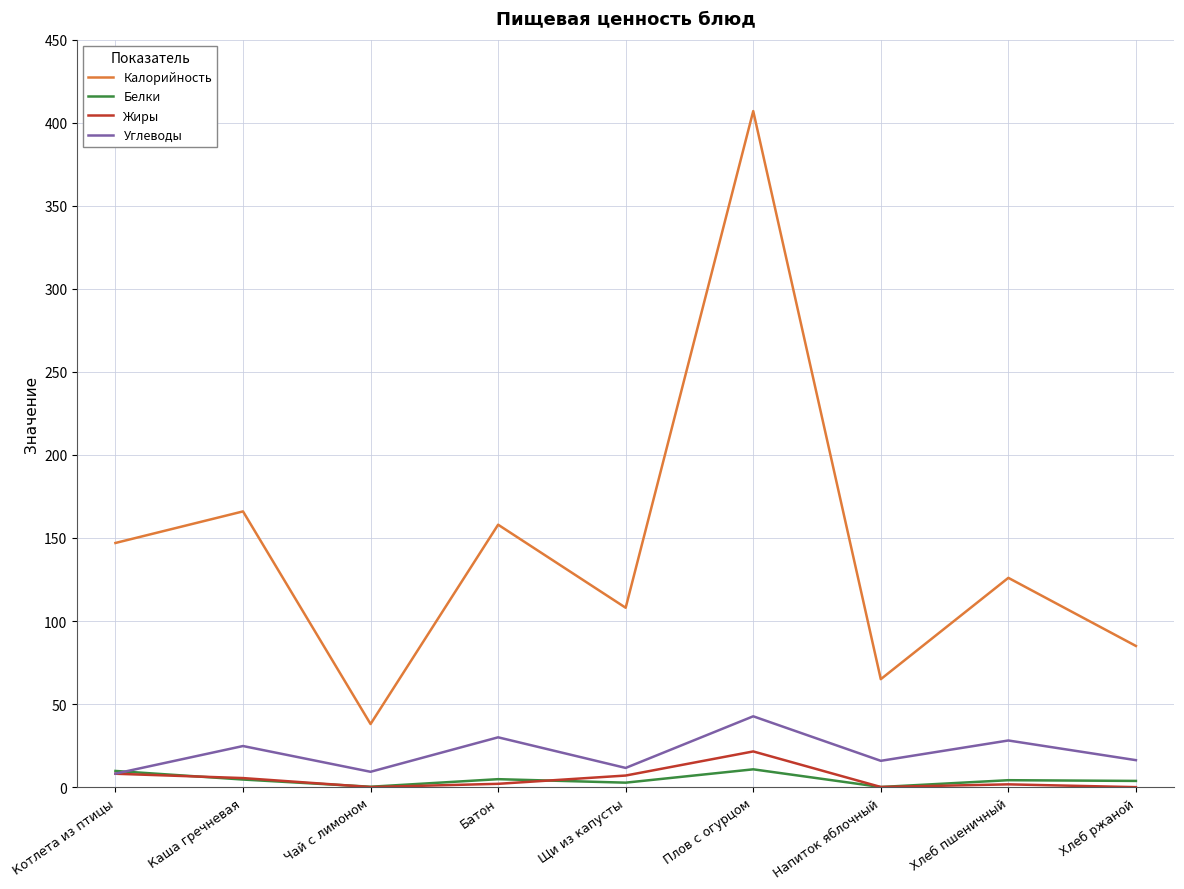

At which label does Калорийность first exceed 126?

Котлета из птицы